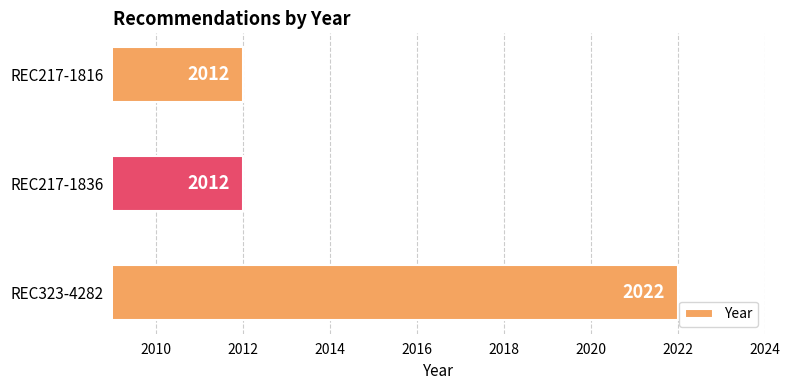

What is the smallest value displayed?

2012